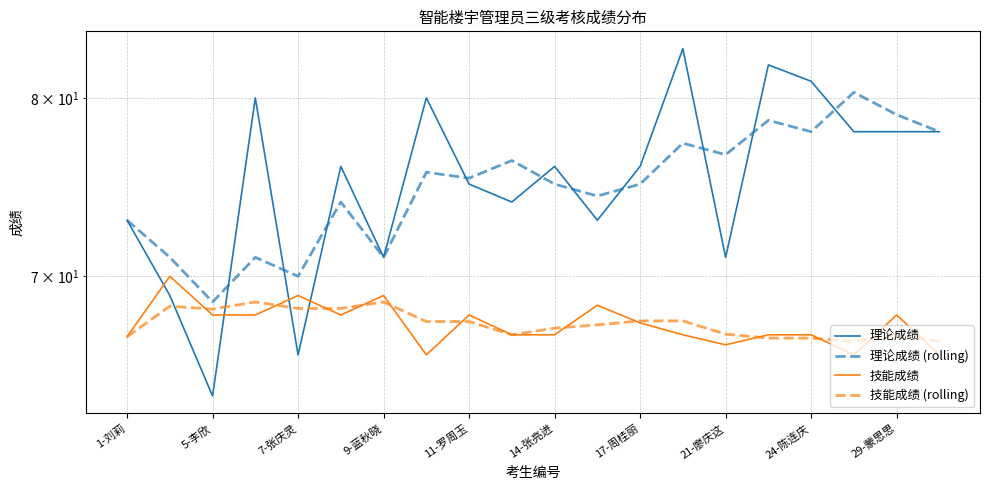

What is the difference between the 技能成绩 (rolling) values at 12 and 29-蒙思思?

0.7